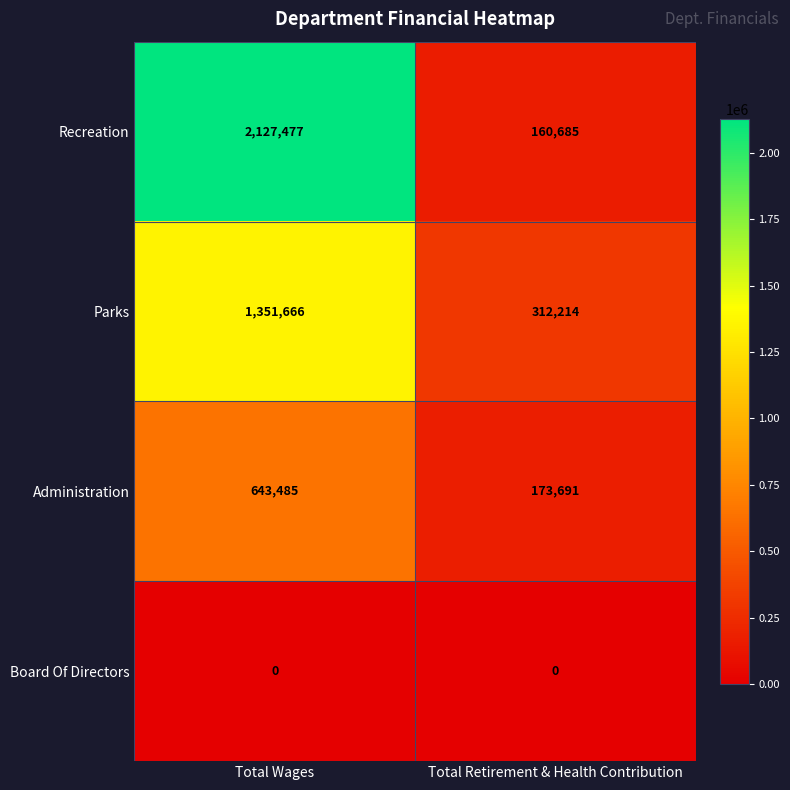

List the series in order of their peak value, lowest first.

Board Of Directors, Administration, Parks, Recreation